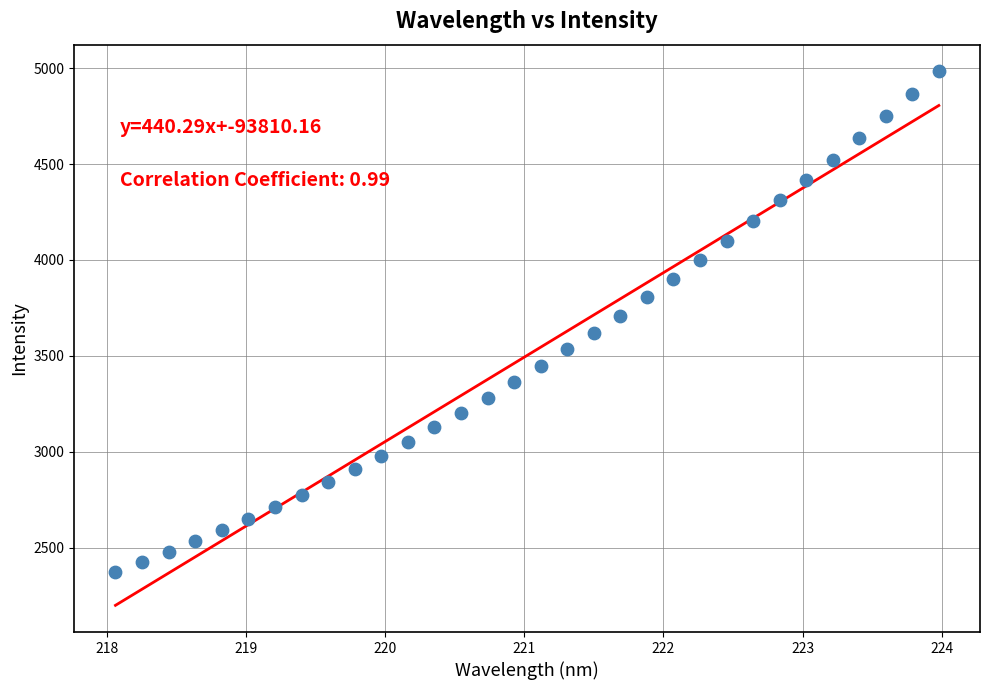

What is the range of X values (max minus min)?

5.9